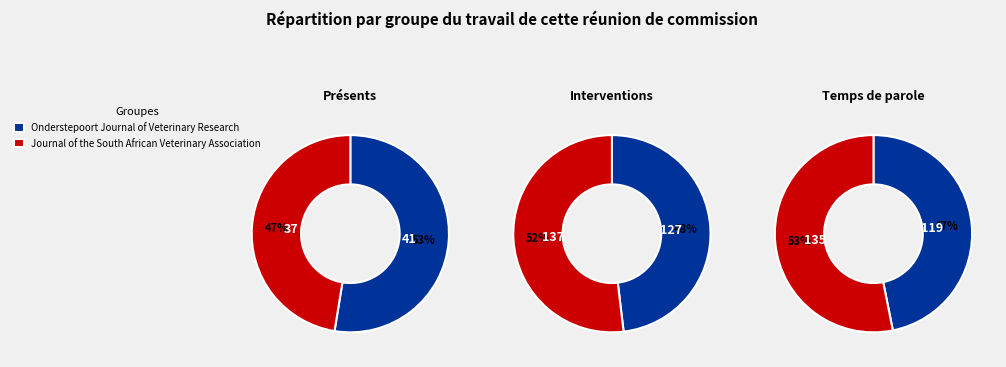

How many segments does this pie chart have?

2